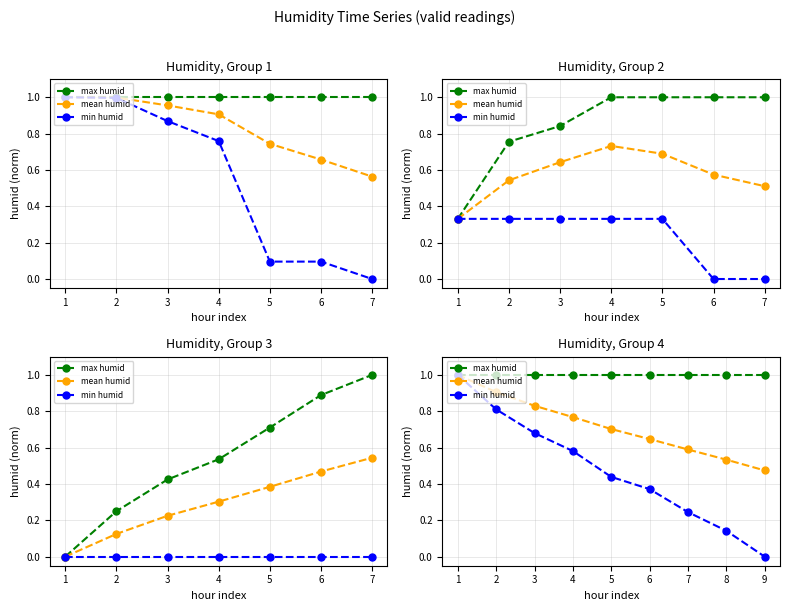

True or false: mean humid and min humid intersect in this chart.

False